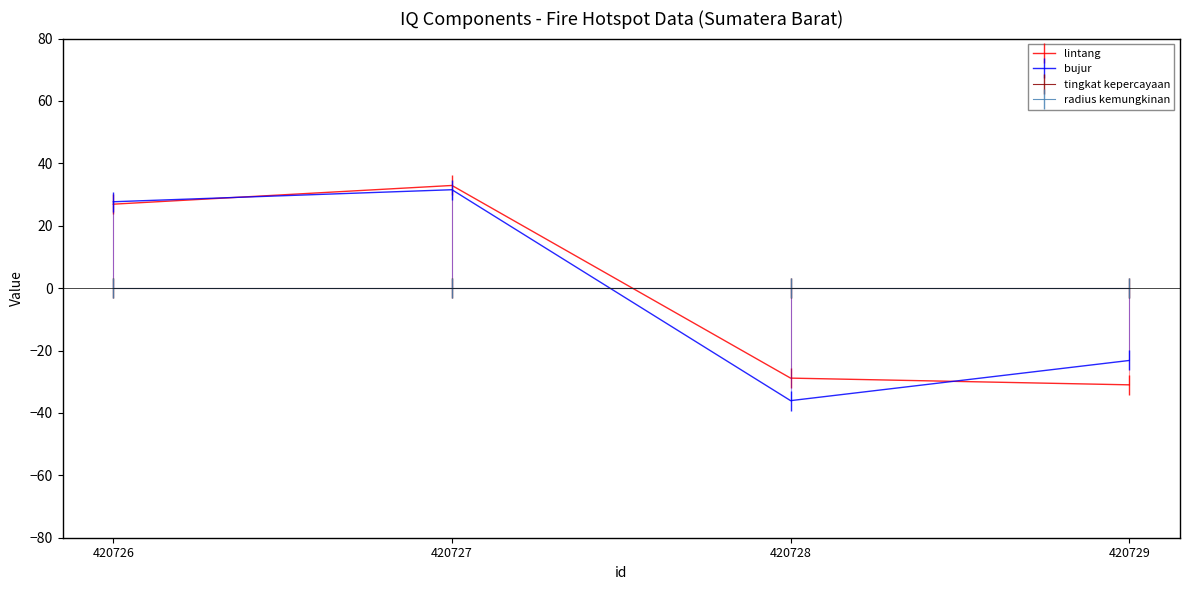

Is this an area chart (filled region under the line)?

No